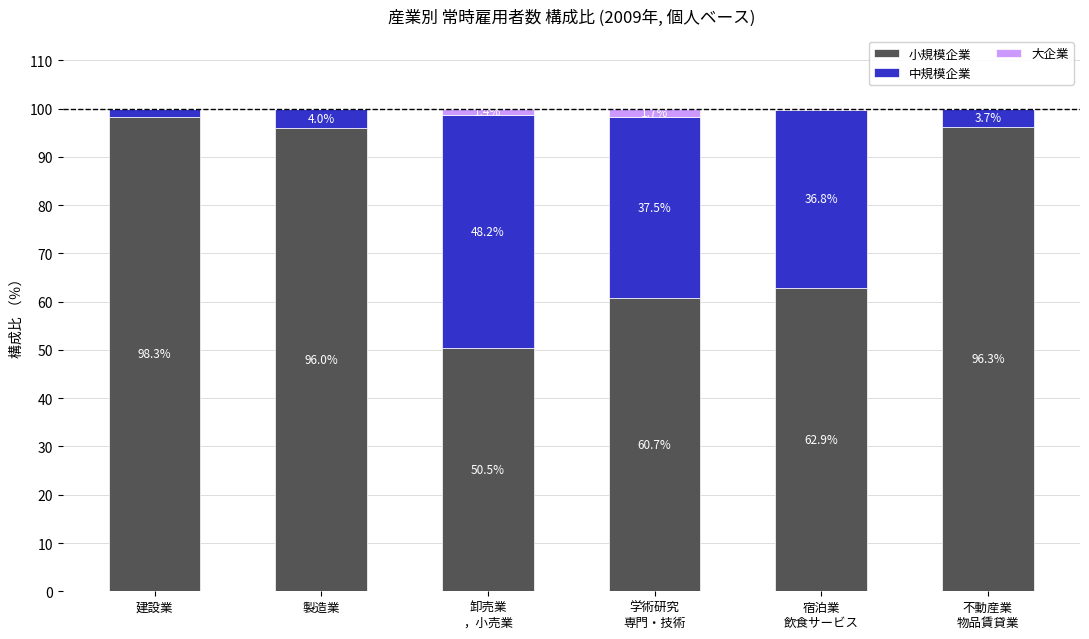

Are the bars horizontal?

No